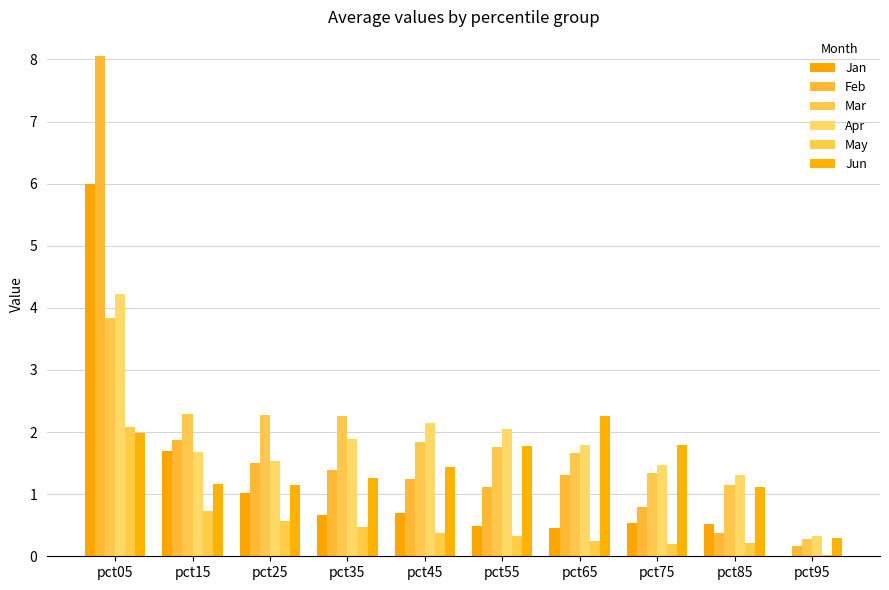

What is the total value across all series at pct55?

7.5